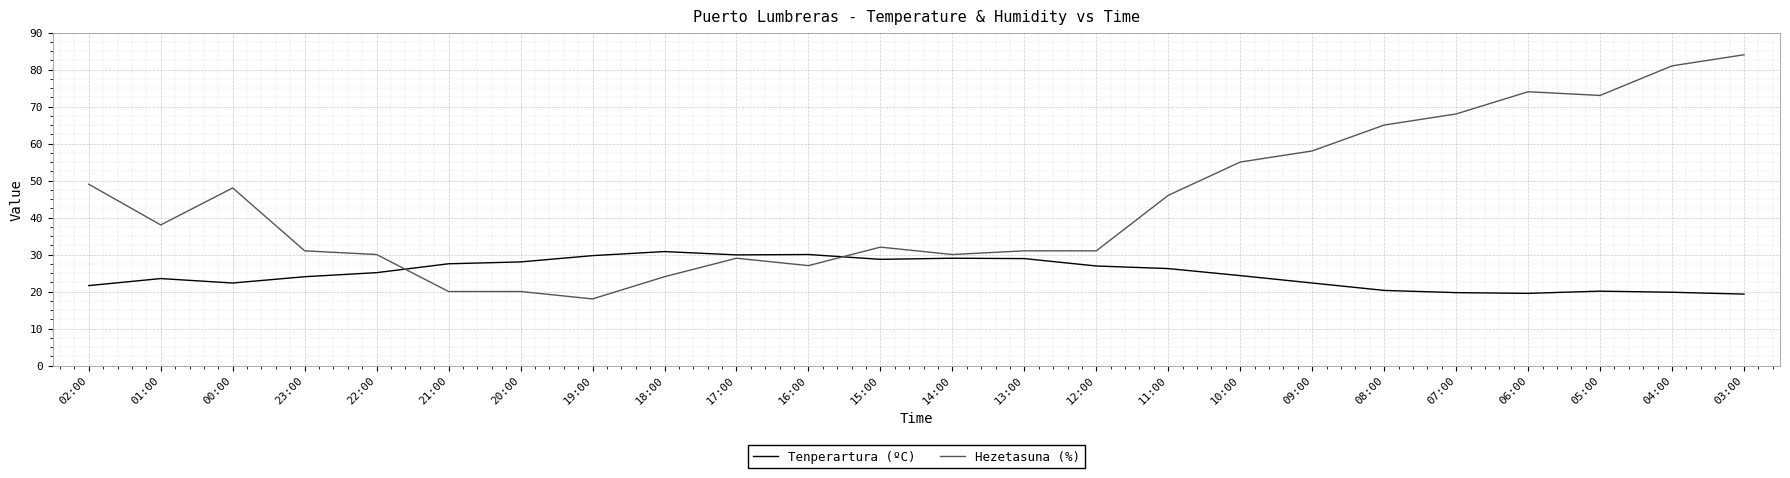

How many times do Hezetasuna (%) and Tenperartura (ºC) cross each other?

2